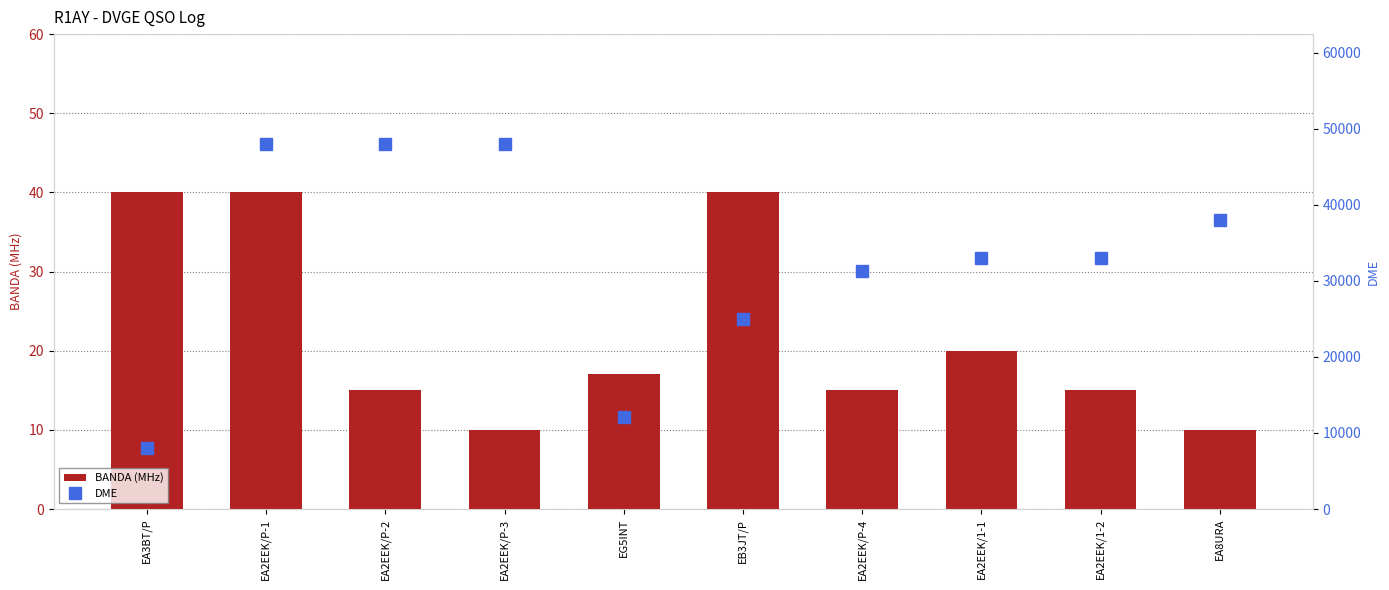

Between EA3BT/P and EA2EEK/P-4, which series saw the biggest shift?

DME